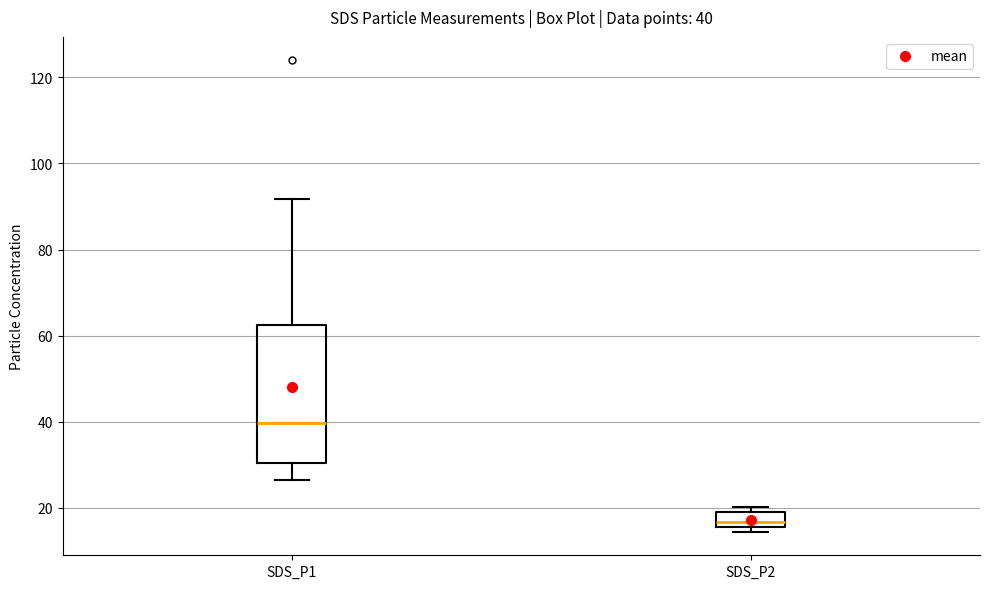

Which box has the highest median line?

SDS_P1